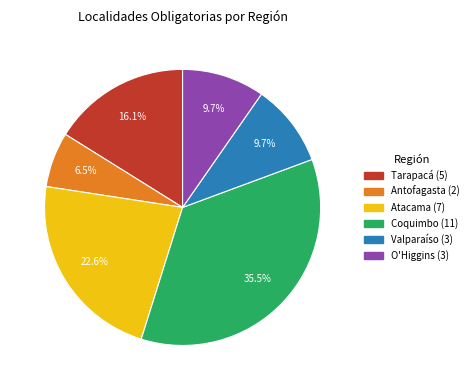

To the nearest percent, what is the difference between the Tarapacá and Valparaíso slice percentages?

6%